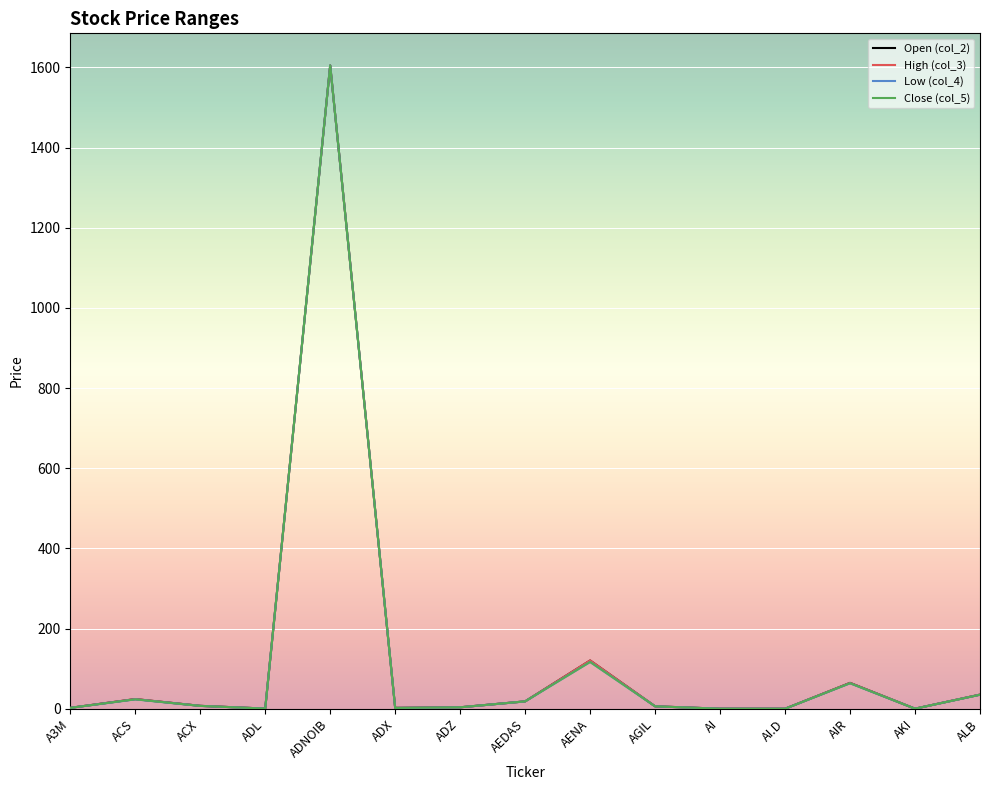

At which category is the sum across all series the highest?

ADNOIB